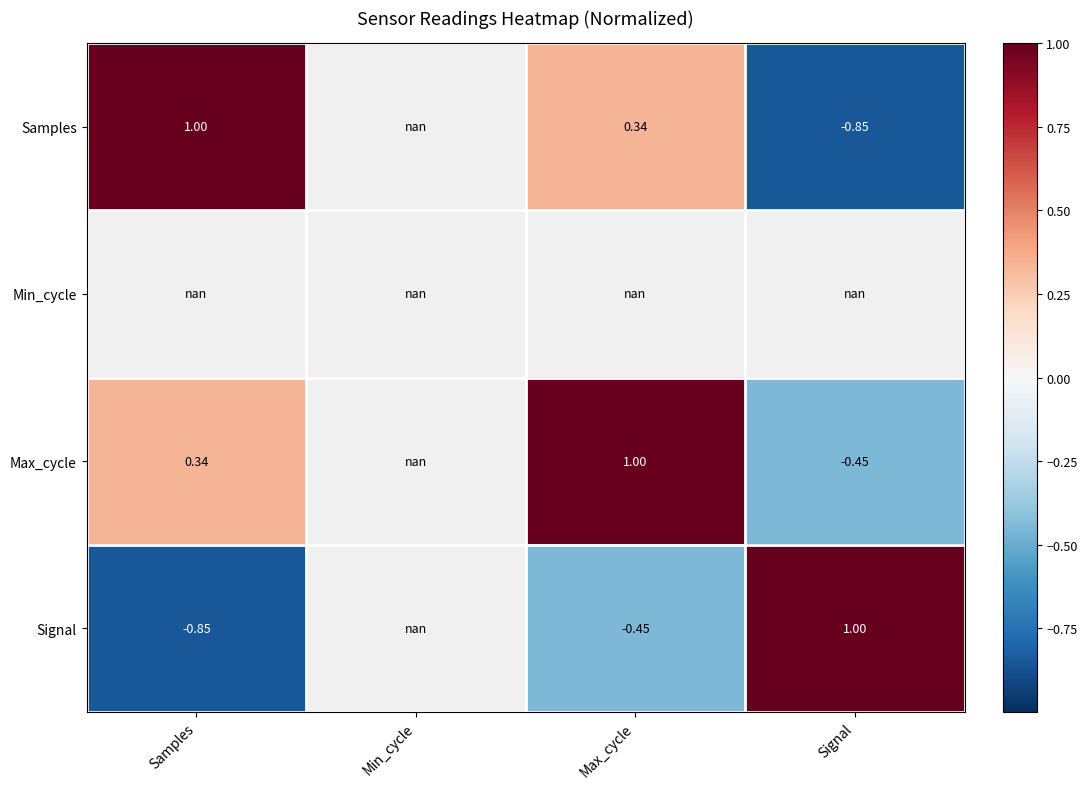

How many distinct data groups are displayed?

4